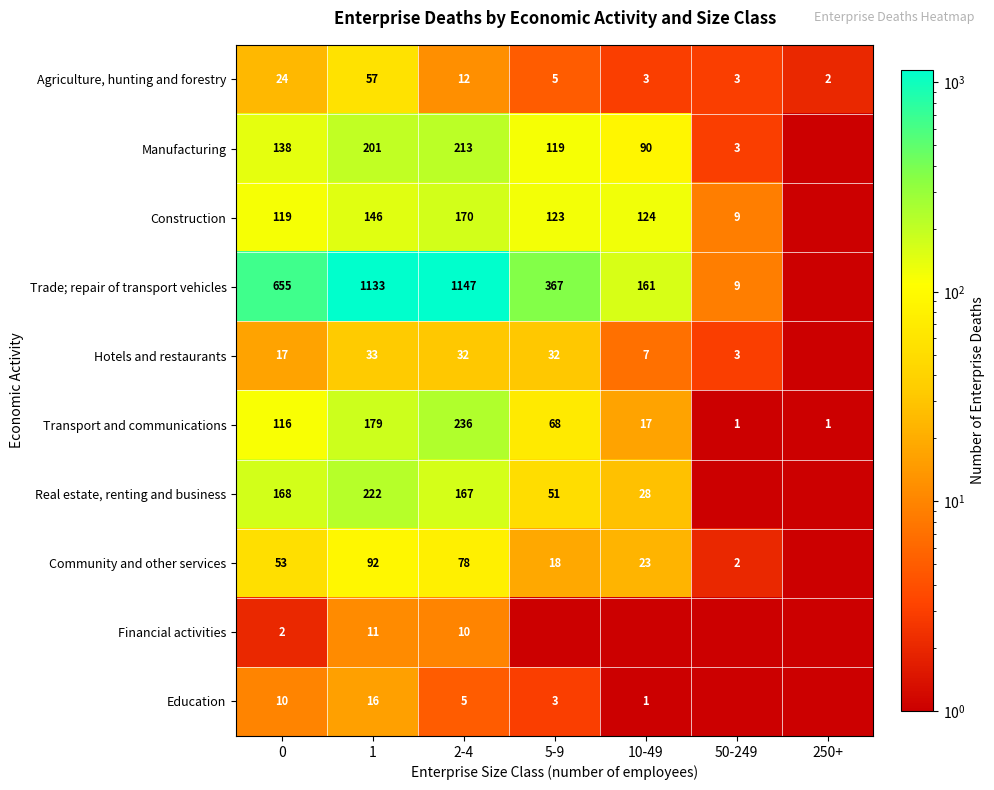

What is the total value across all series at 1?

2090.0